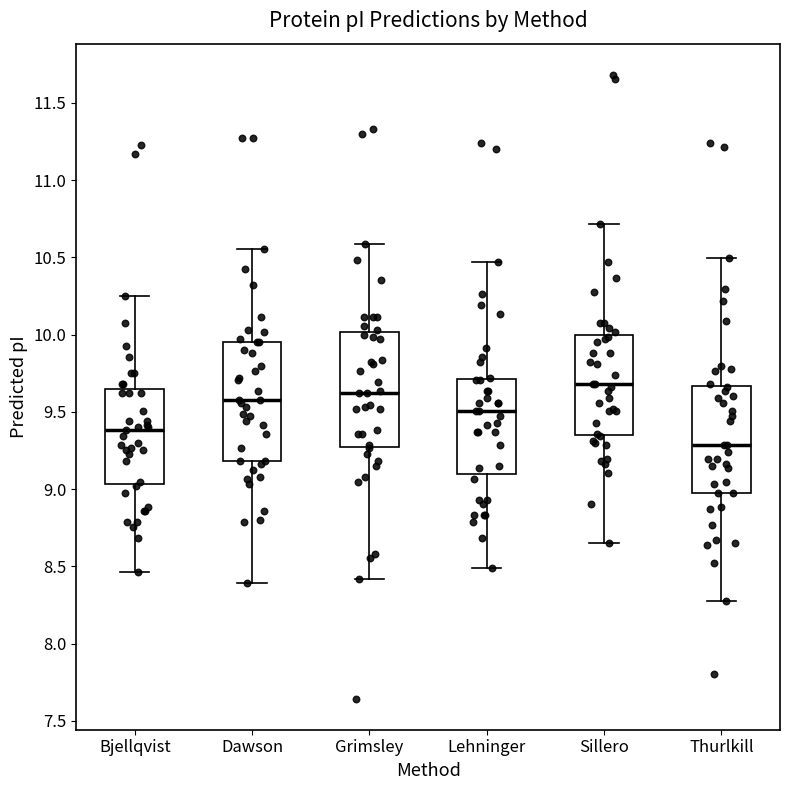

Where does the upper whisker of the box for Bjellqvist end on the y-axis? The values are not printed on the chart, so give them approximately, as read against the axis.

10.25